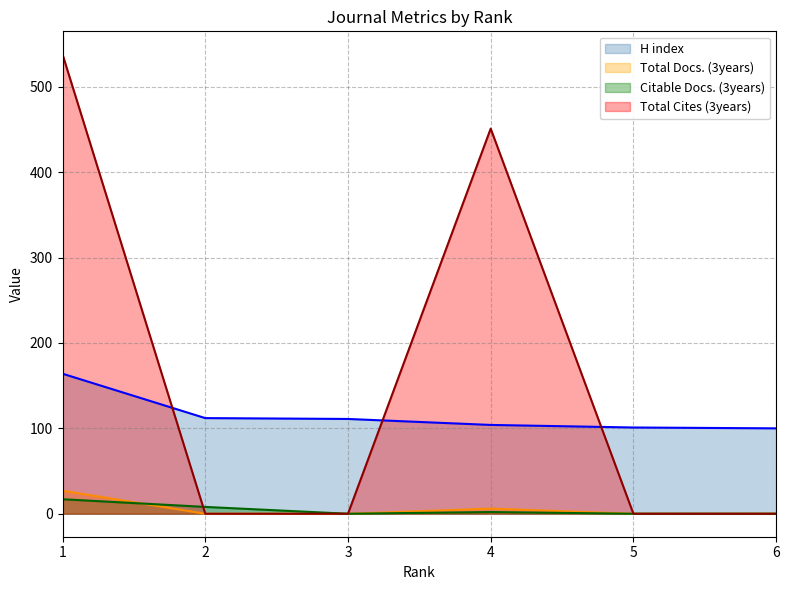

How many lines are shown in the chart?

4